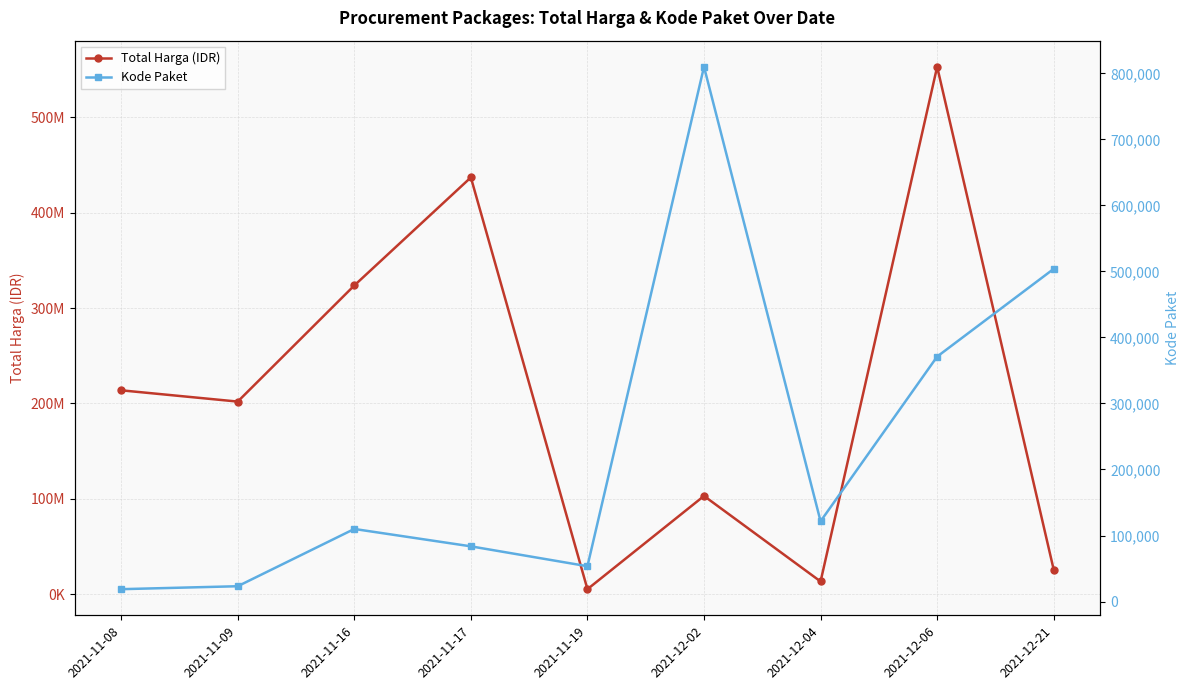

How many interior local peaks does the Total Harga (IDR) series have?

3